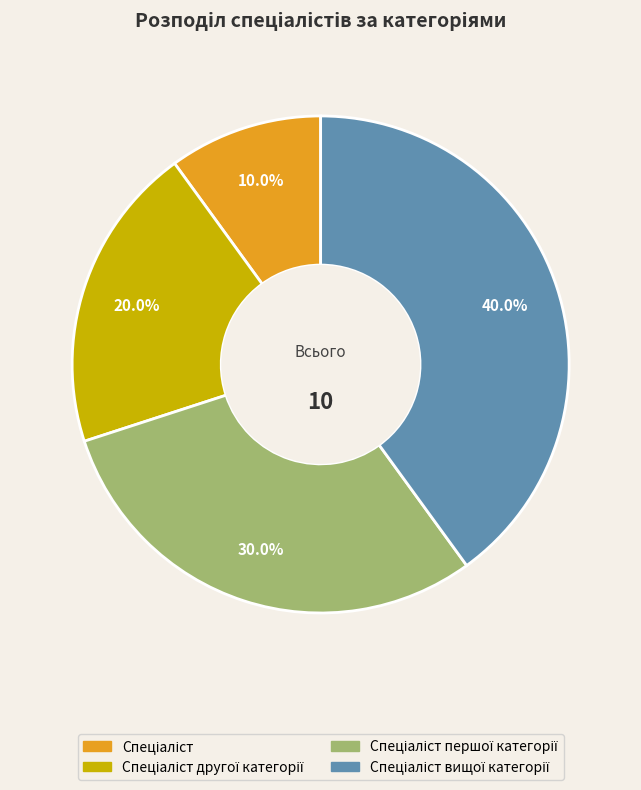

Is there a majority slice in this chart?

No